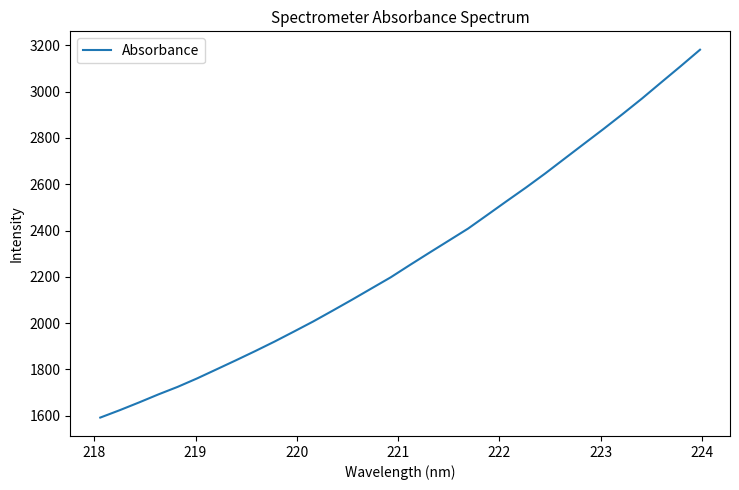

What is the maximum value shown in the chart?

3180.9